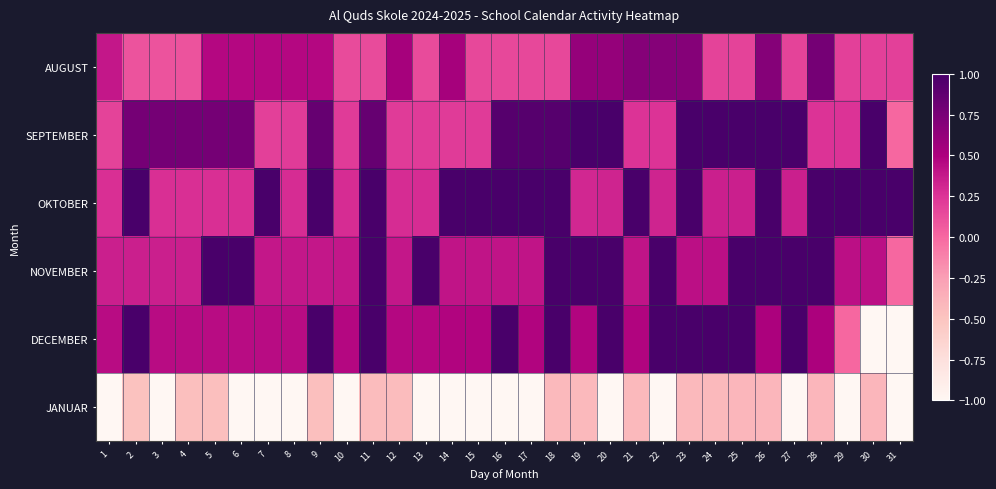

How many distinct data groups are displayed?

6